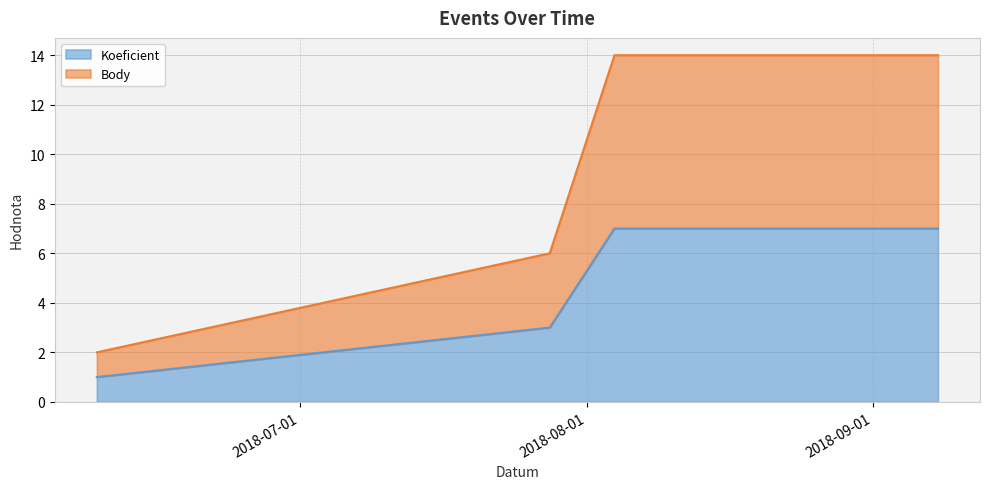

Is it true that Koeficient equals 5 at 2018-09-01?

False